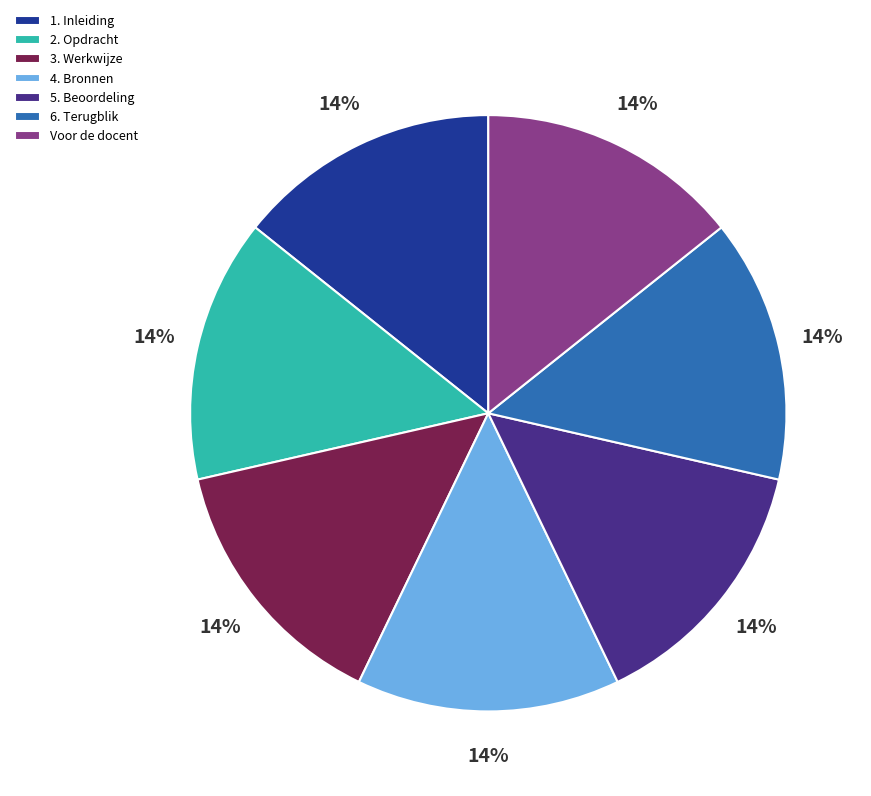

To the nearest percent, what portion does 5. Beoordeling represent?

14%